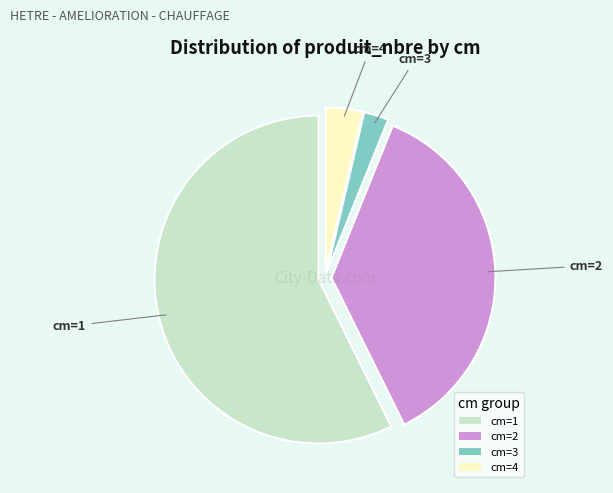

How many slices are in this pie chart?

4